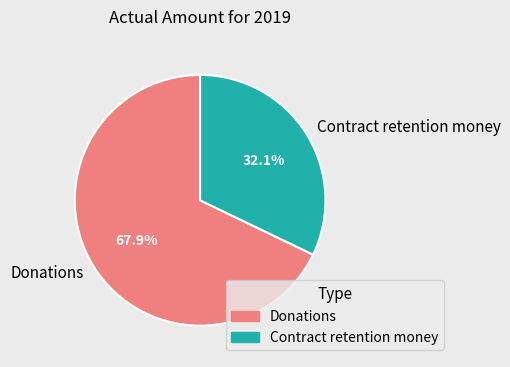

Is the sum of Donations and Contract retention money greater than half?

Yes